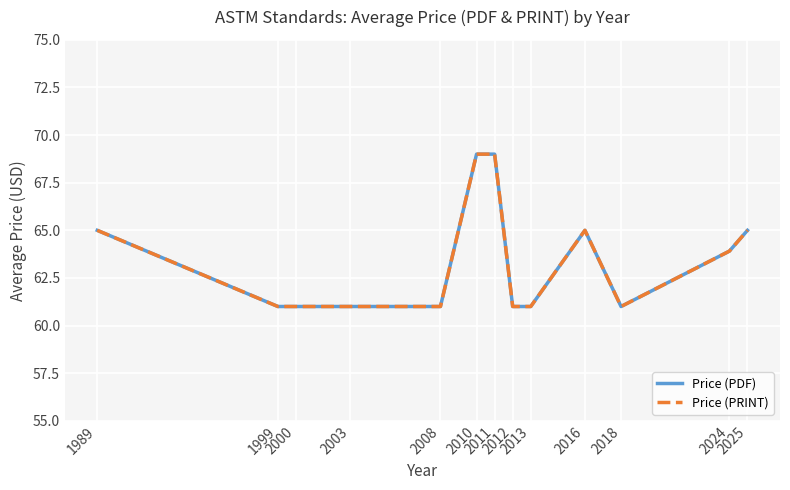

At which category is the sum across all series the highest?

2010